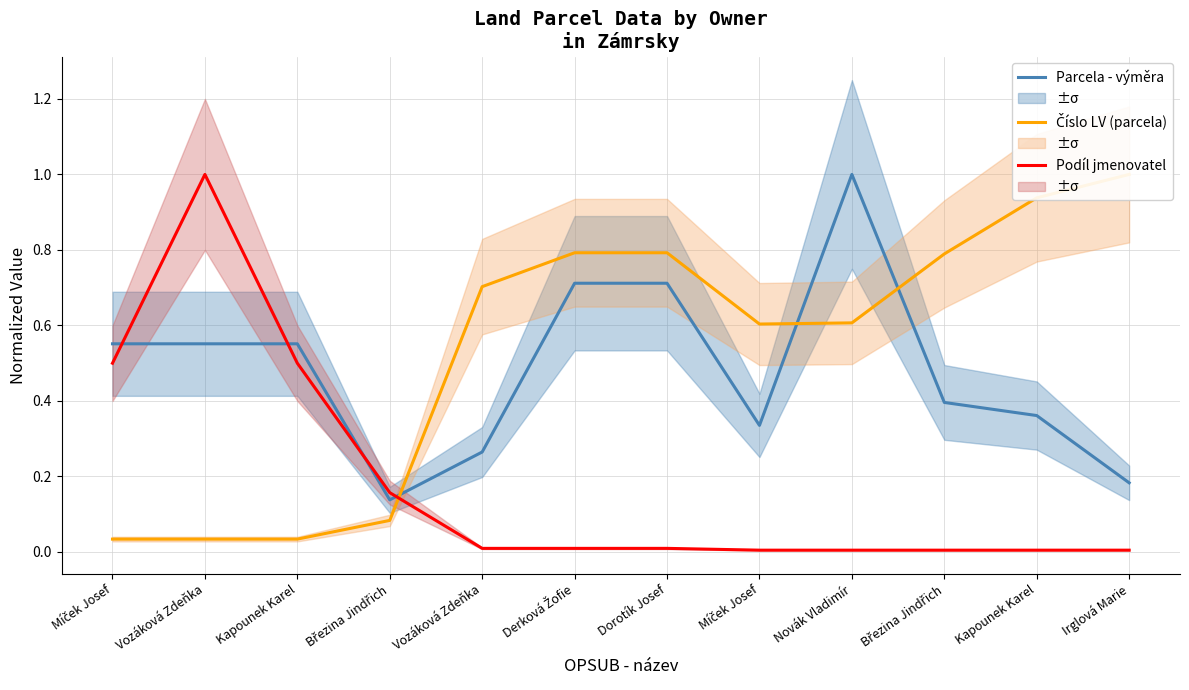

What is the difference between the second highest and minimum values in the Podíl jmenovatel series?

0.5